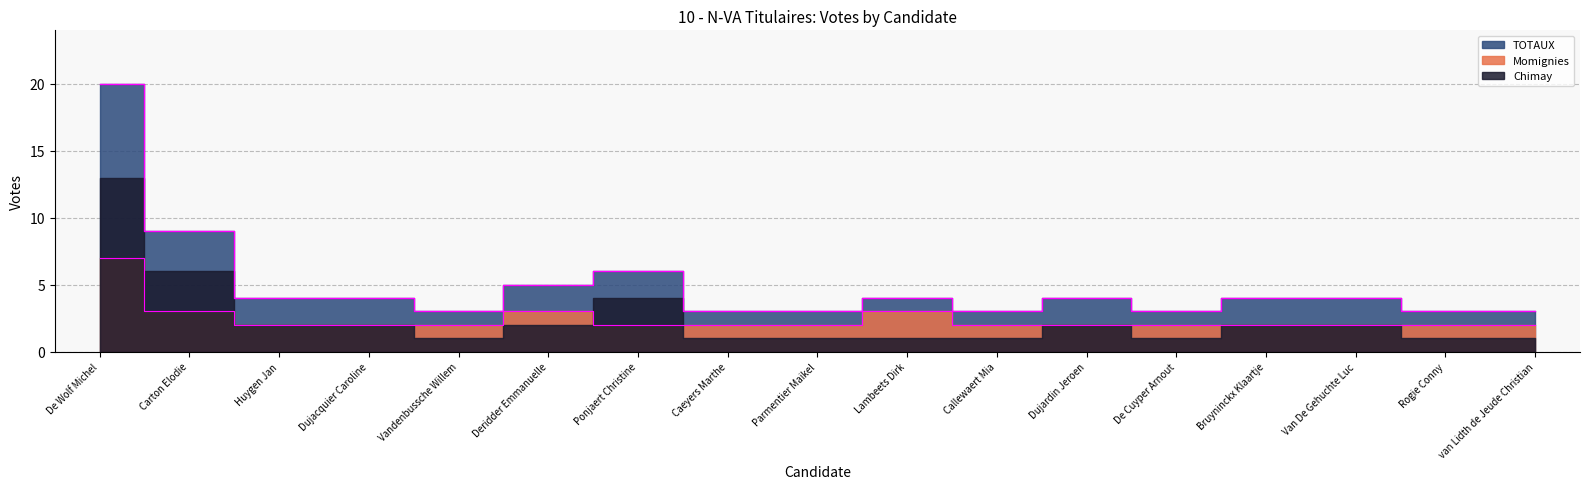

What is the label of the 10th point from the left?

Lambeets Dirk